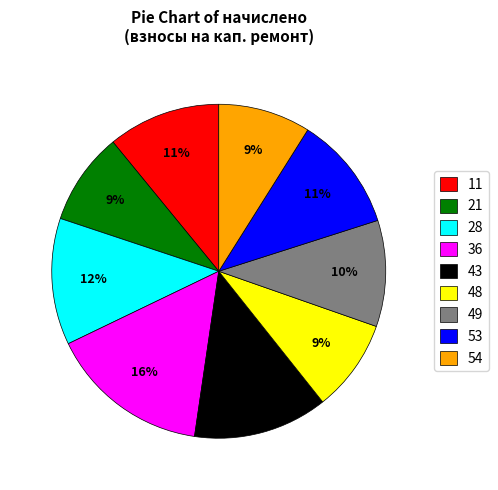

Is the sum of 11 and 48 greater than half?

No